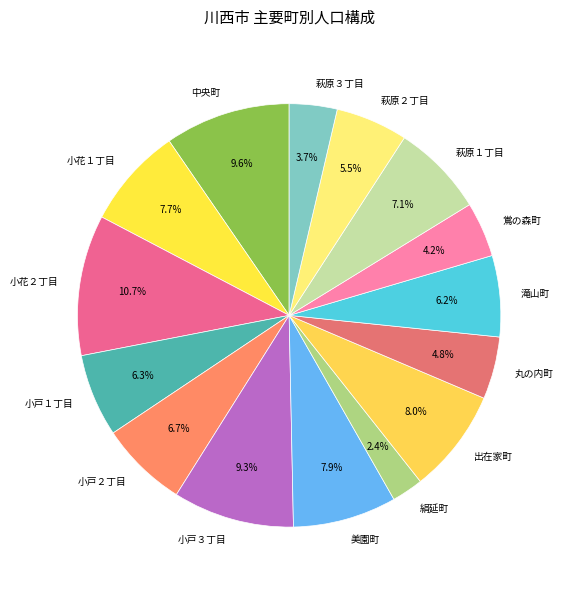

Count the number of slices in the pie.

15